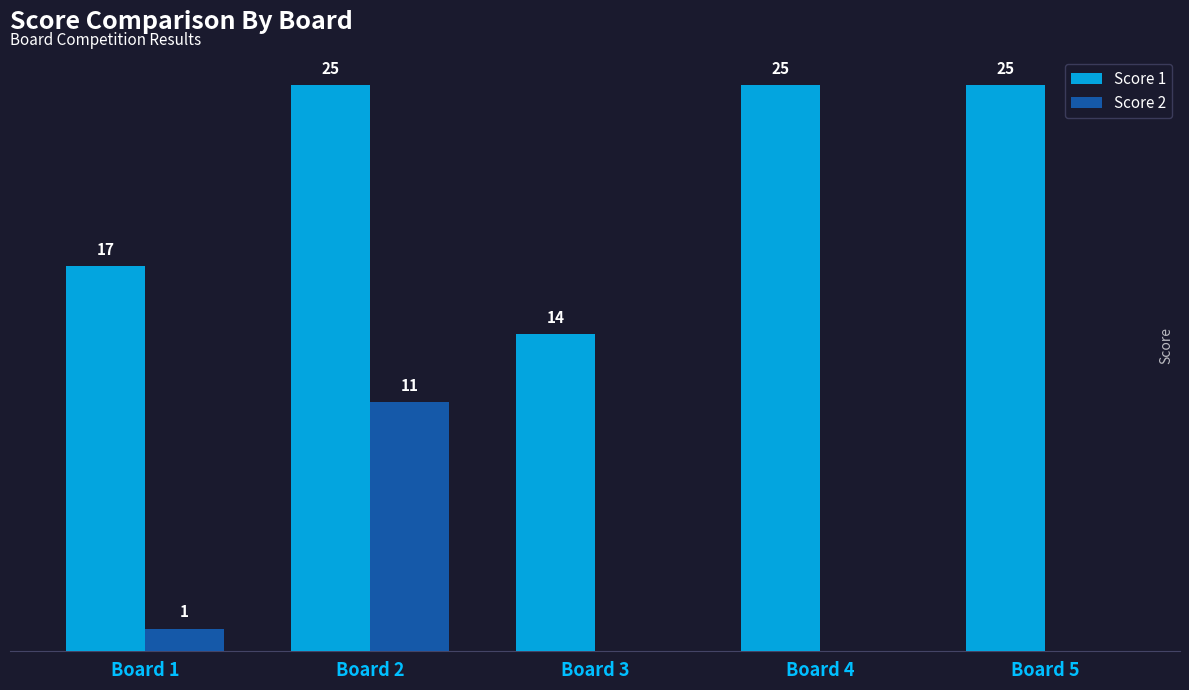

Is the value of Score 1 at Board 2 greater than the value of Score 2 at Board 5?

Yes